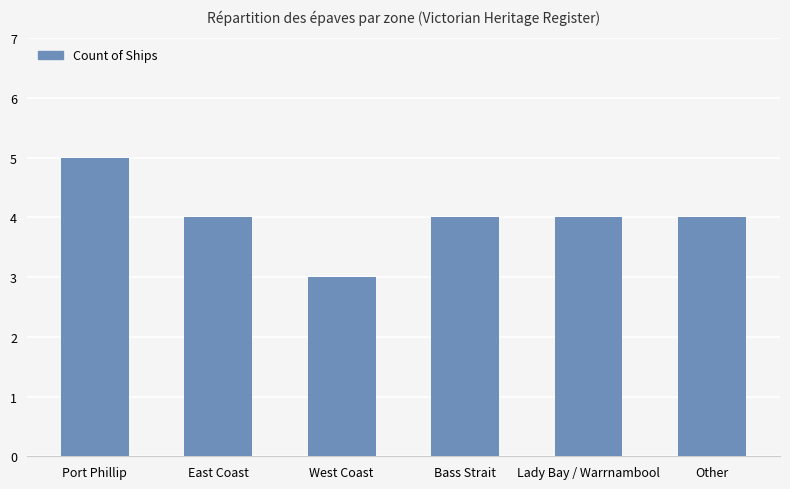

The chart shows a value of 8 at Port Phillip. True or false?

False